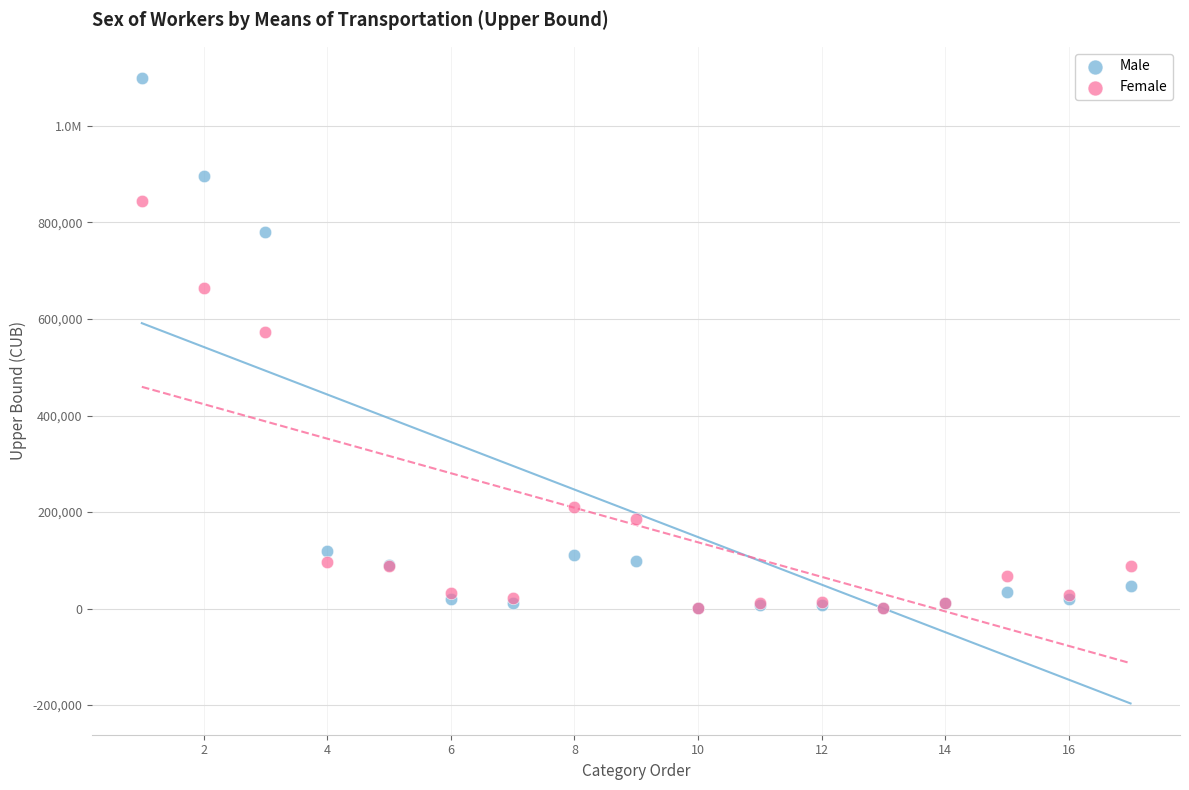

What are all the series names shown in the legend?

Male, Female